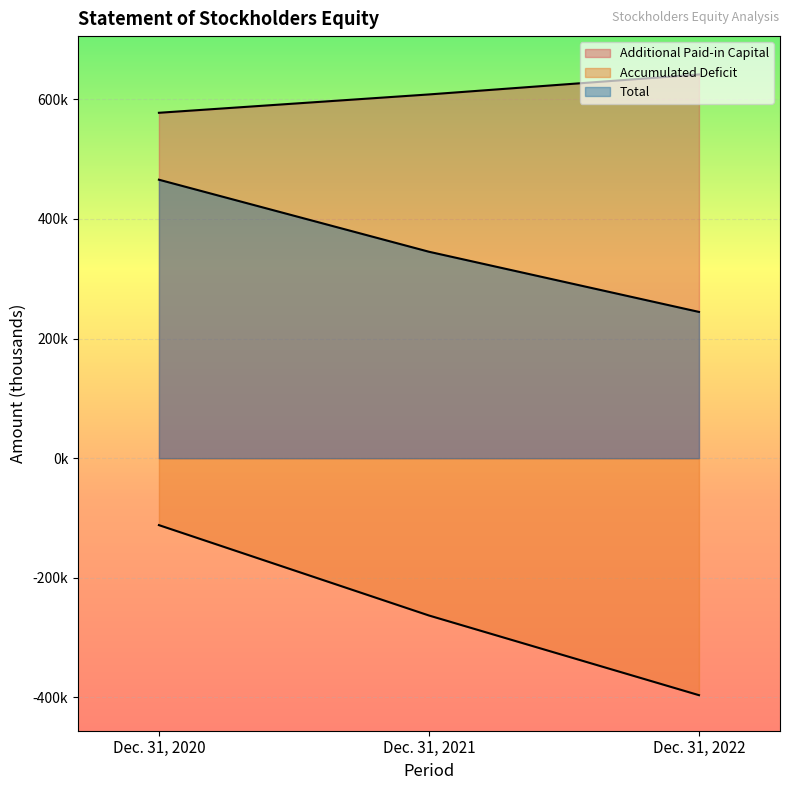

How many categories are shown in the chart?

3